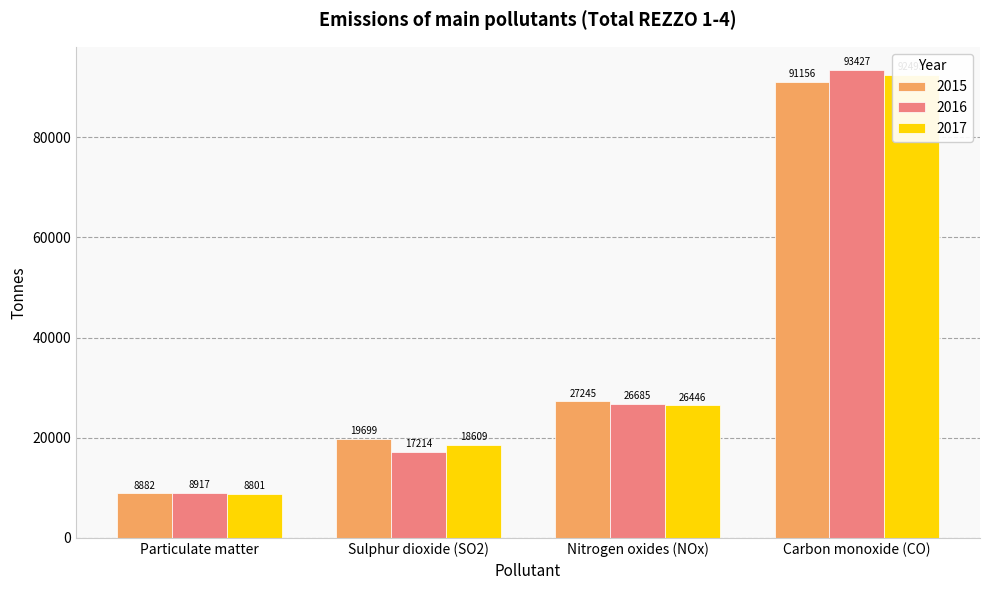

Which category has the lowest value across all series?

Particulate matter